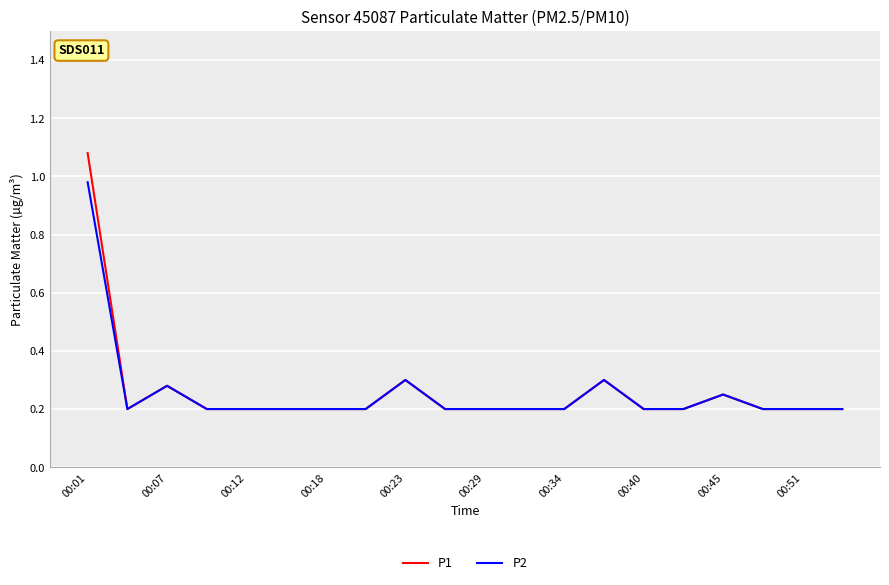

Which series has the widest spread of values?

P1